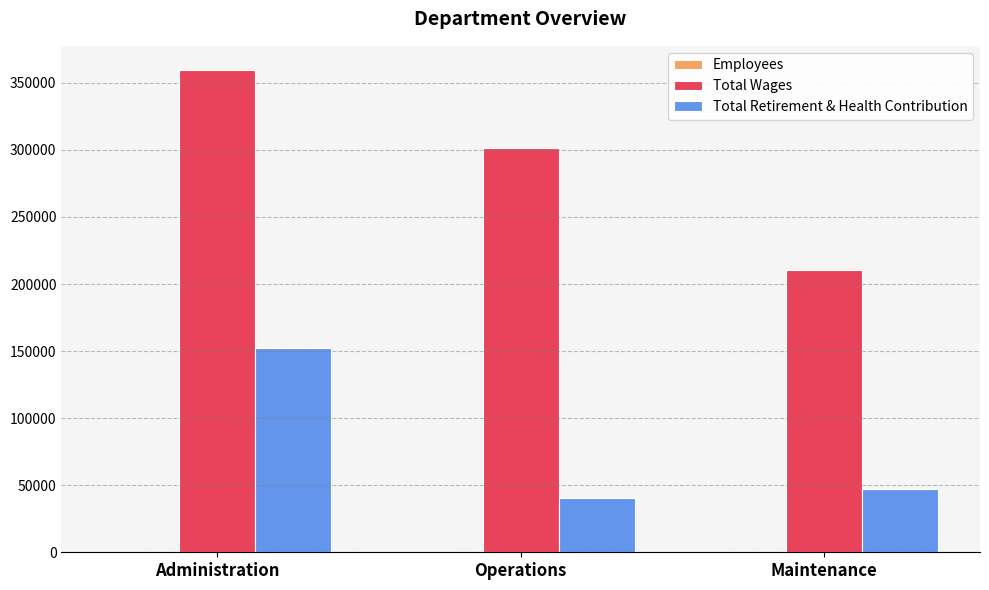

The value of Total Retirement & Health Contribution at Operations is 40381. True or false?

True